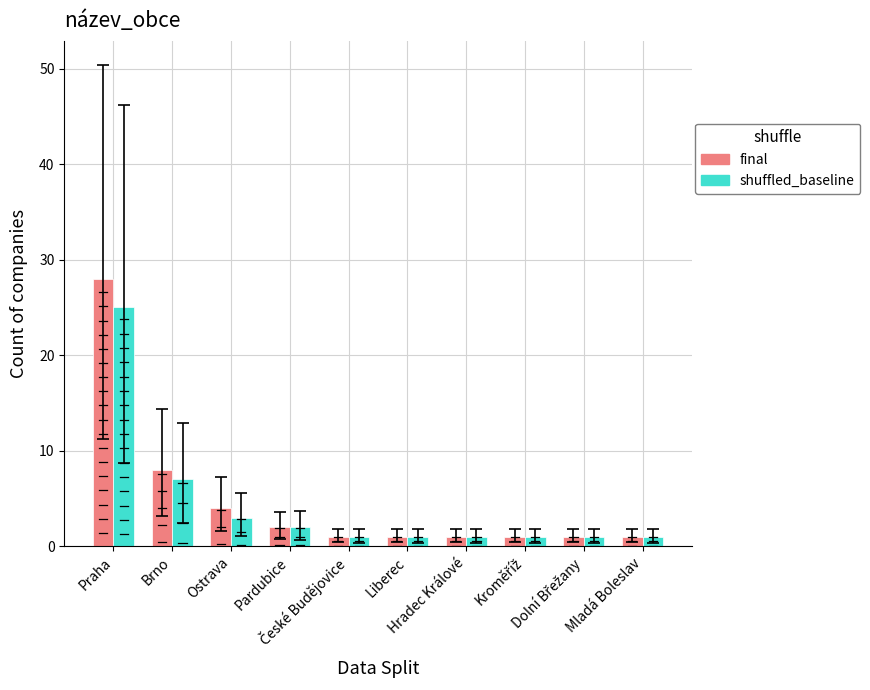

What is the sum of all final values?

48